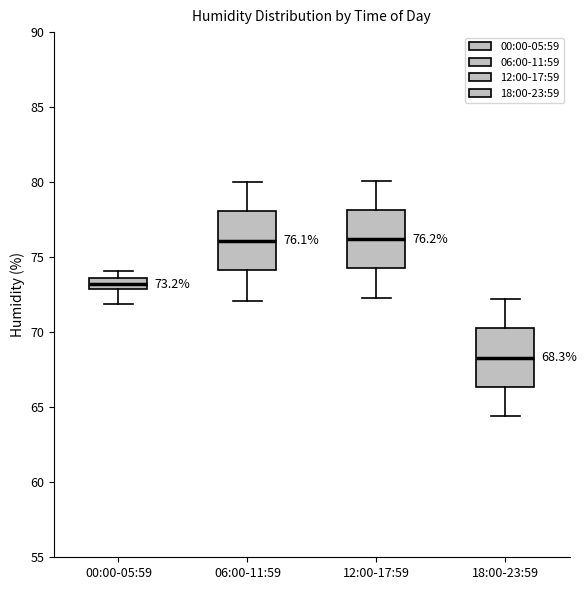

Which box's median line is the lowest?

18:00-23:59